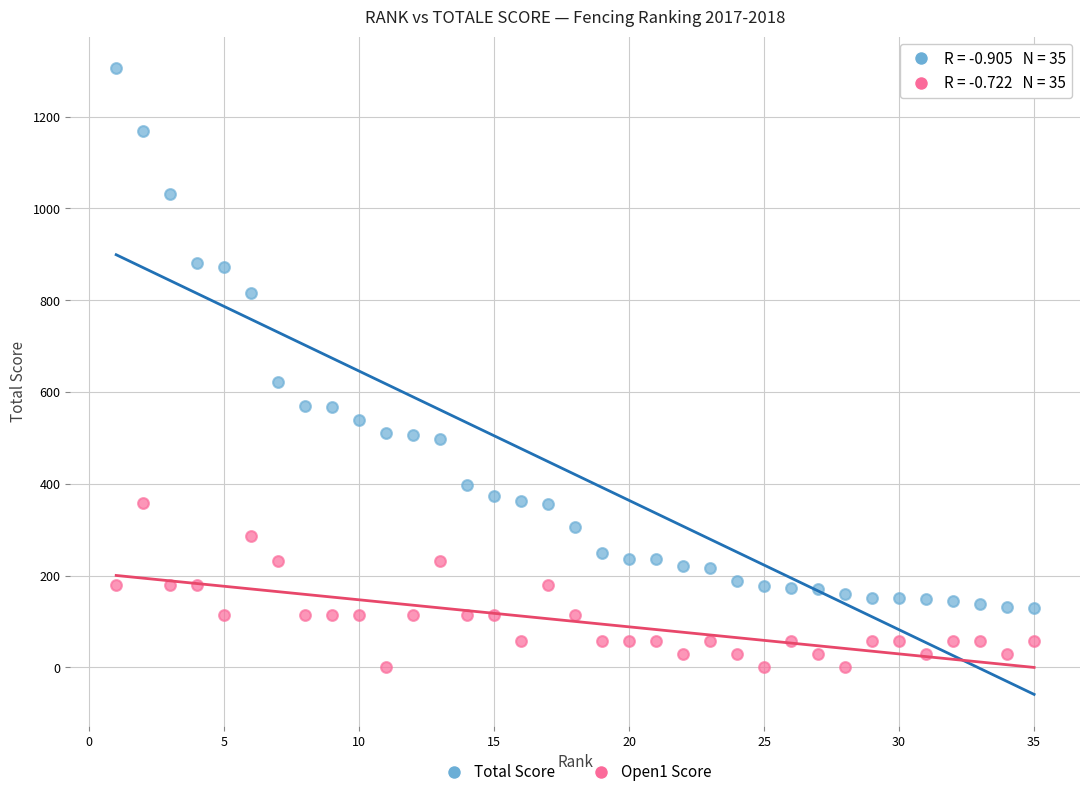

Which series contains the lowest Y value?

Open1 Score